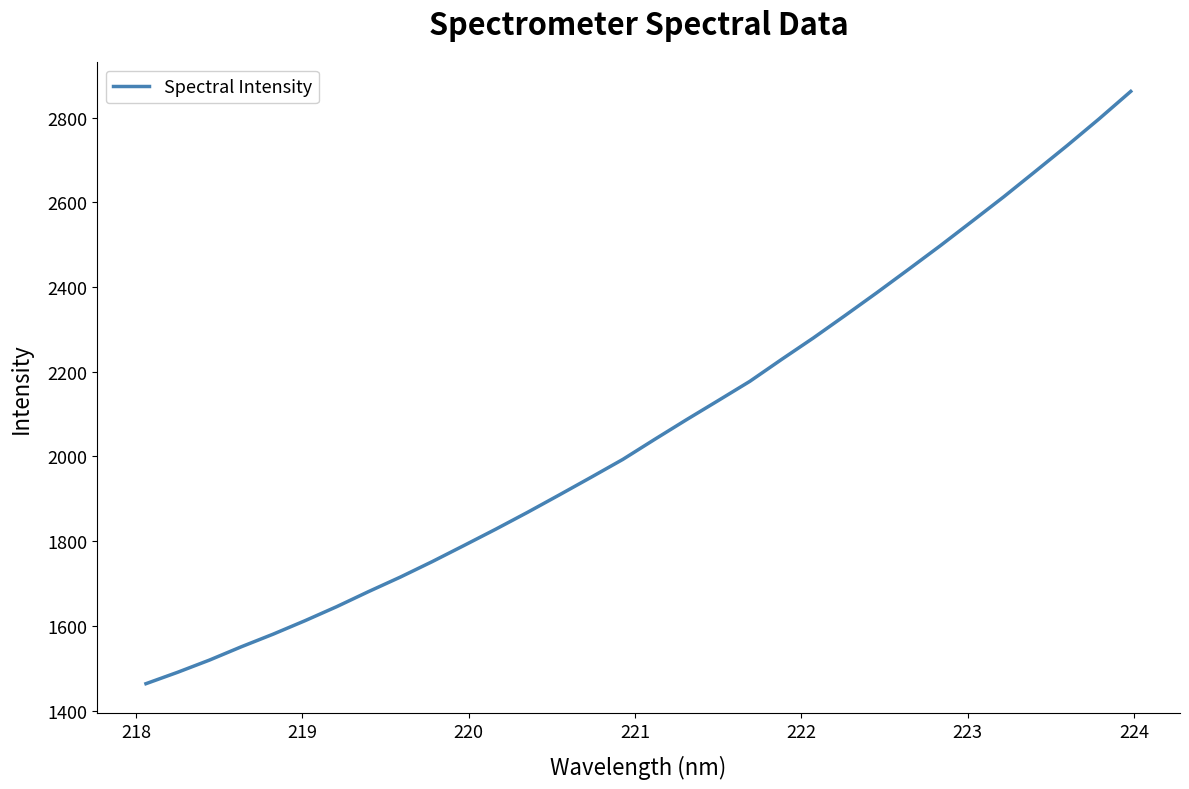

What is the difference between the maximum and minimum values?

1398.3